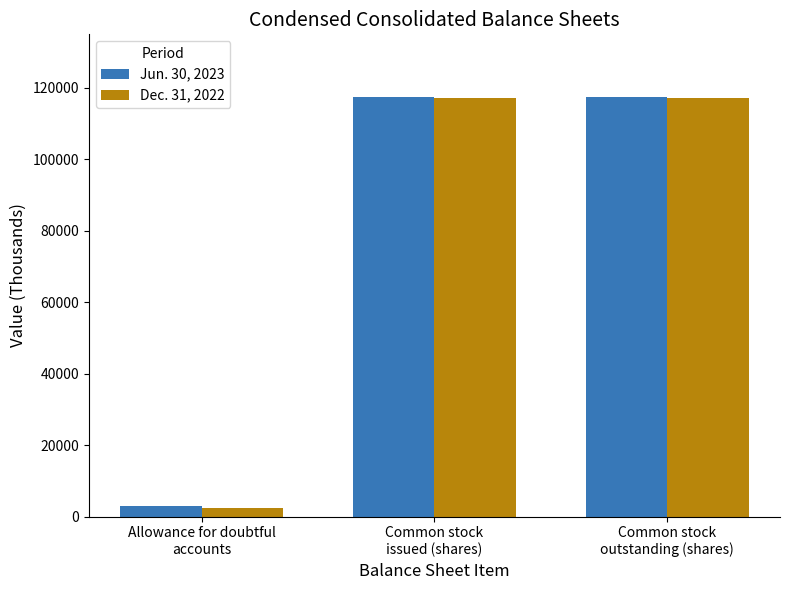

What is the spread (max minus min) of values at Common stock
outstanding (shares)?

172